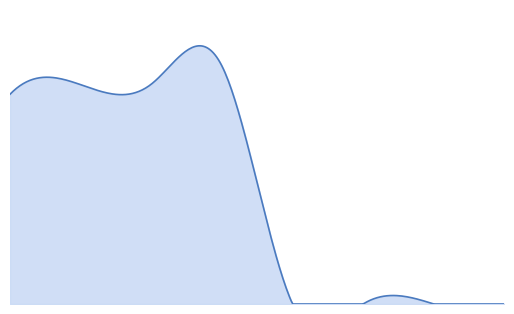

Does the chart display data point markers on the line(s)?

No